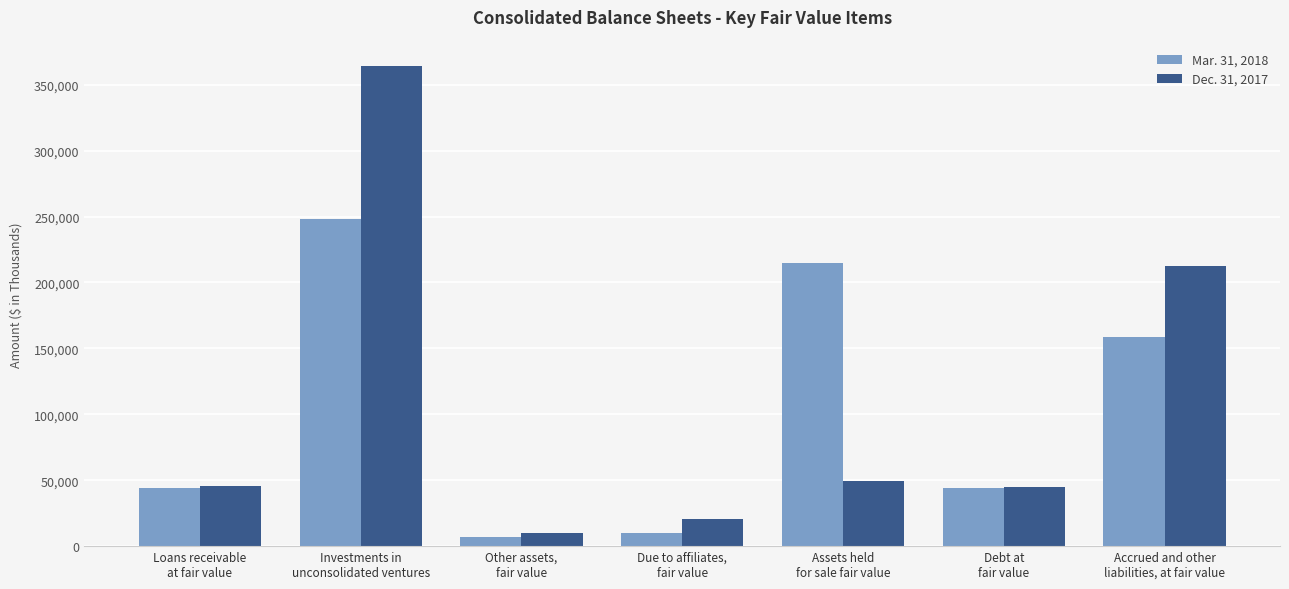

Is the value of Mar. 31, 2018 at Due to affiliates,
fair value greater than the value of Dec. 31, 2017 at Due to affiliates,
fair value?

No